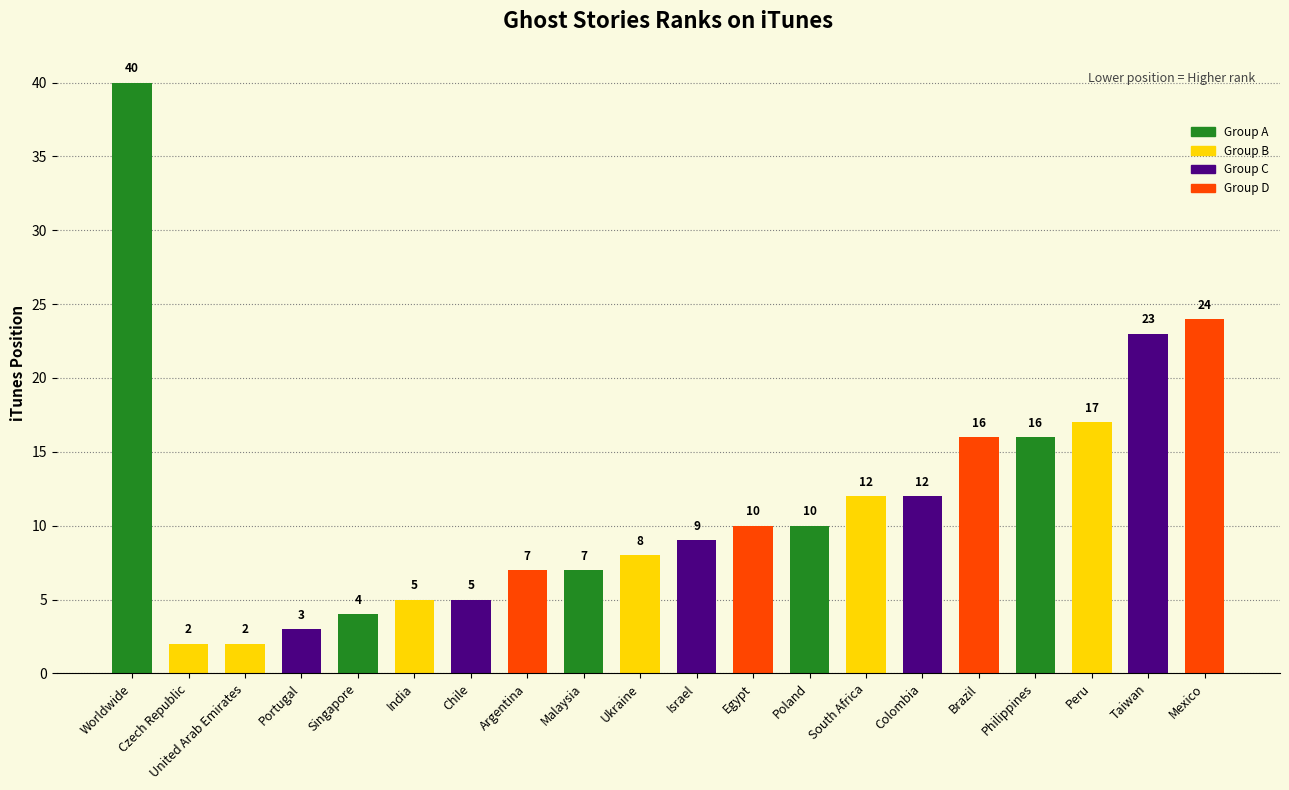

The chart shows a value of 12 at Colombia. True or false?

True